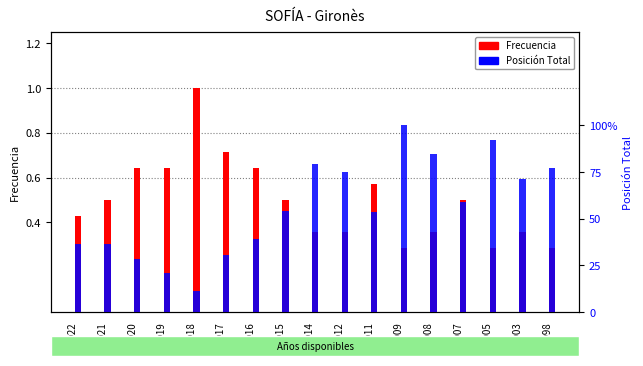

List the series in order of their peak value, highest first.

Frecuencia, Posición Total